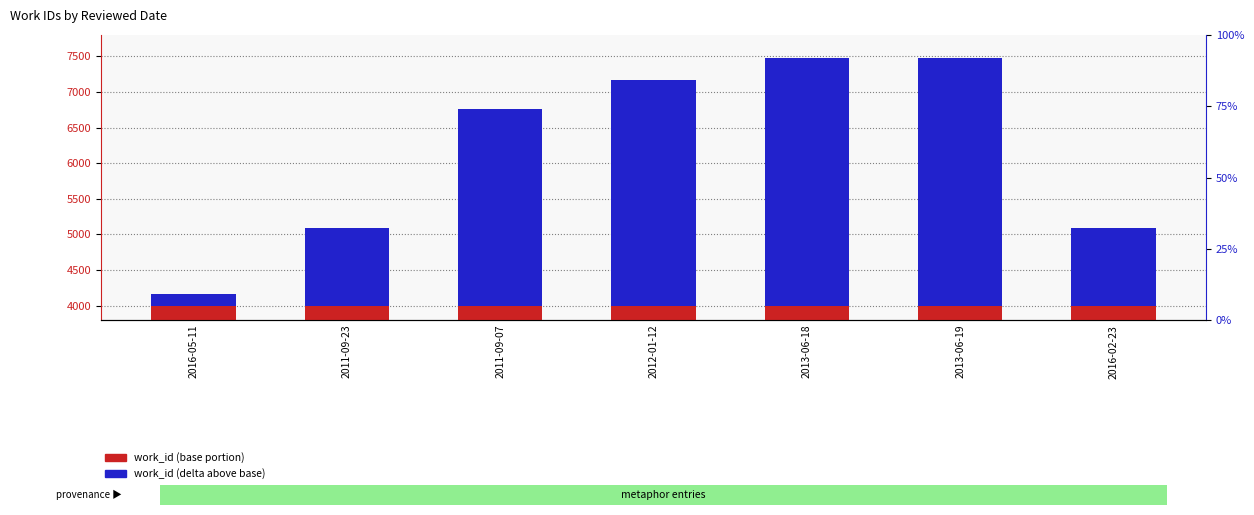

Rank the series by their average value, from lowest to highest.

work_id (delta above base), work_id (base portion)